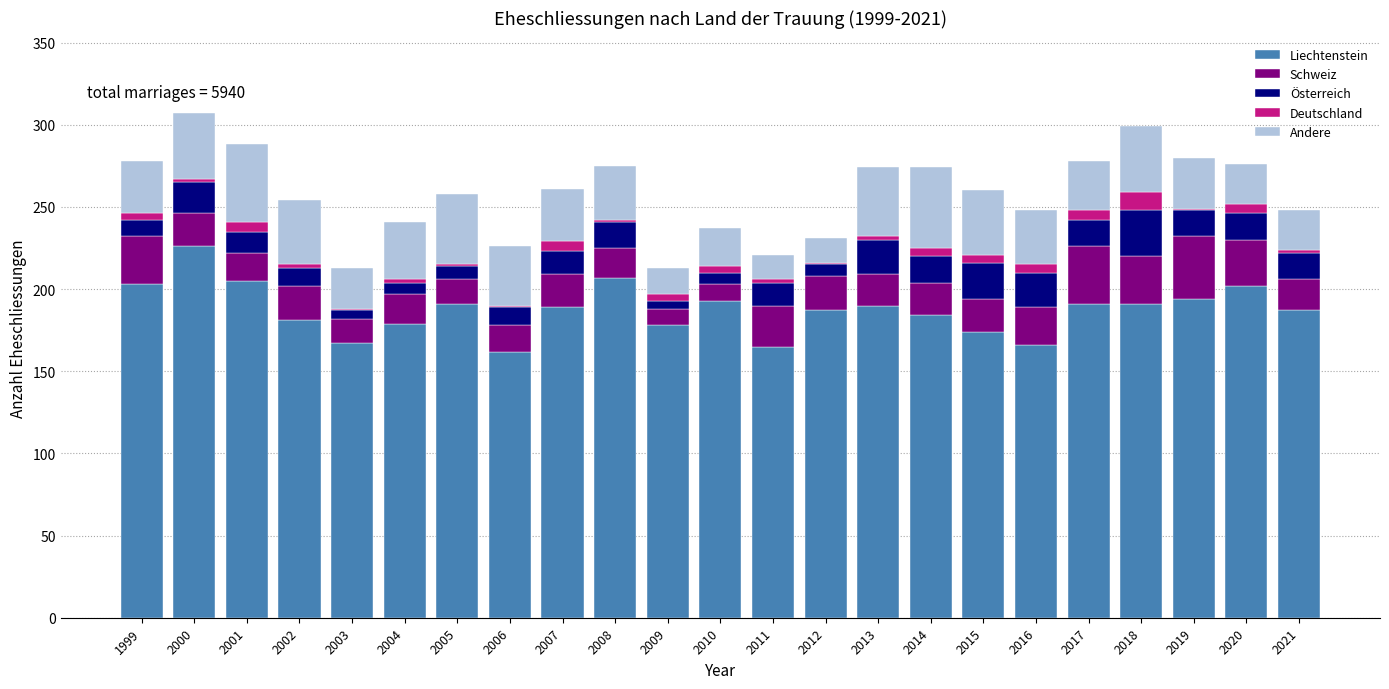

At which label does Liechtenstein reach its peak?

2000